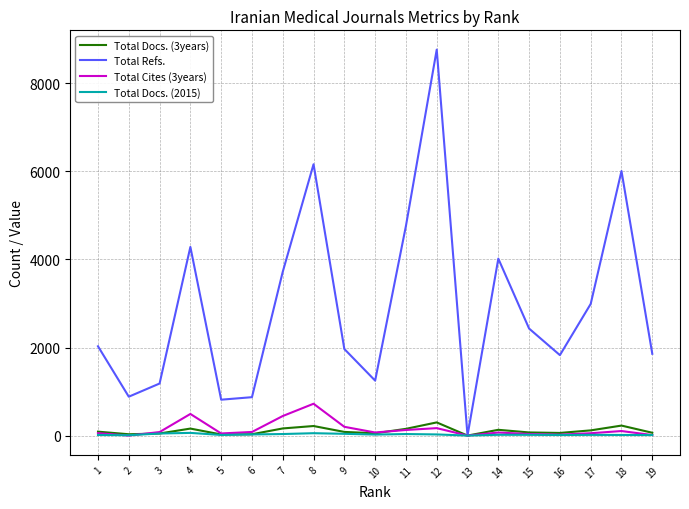

After their last crossing, which series has the higher values: Total Docs. (3years) or Total Cites (3years)?

Total Docs. (3years)